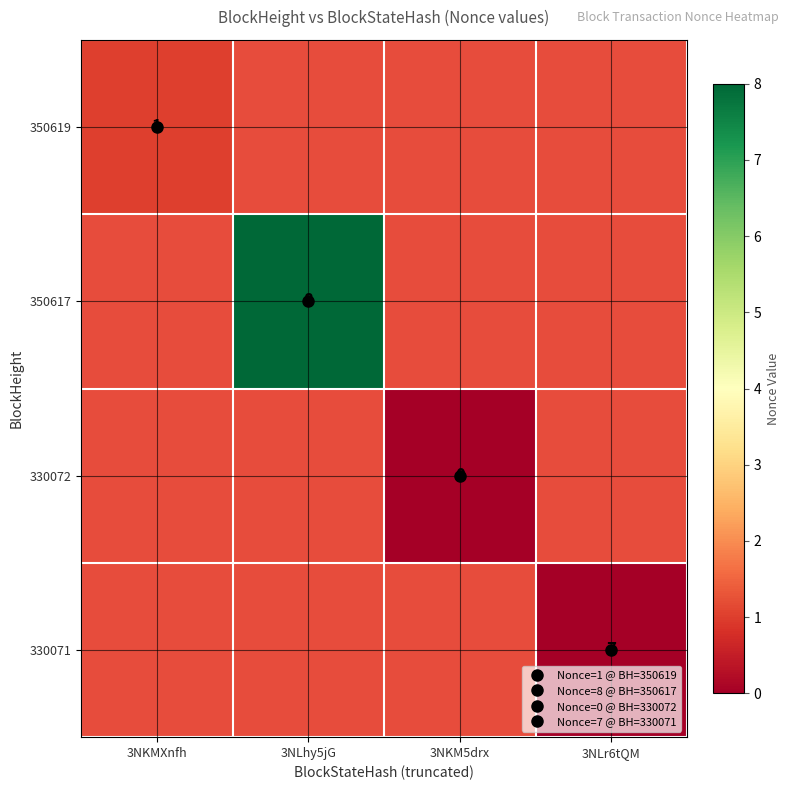

At how many categories does at least one series exceed 5?

1